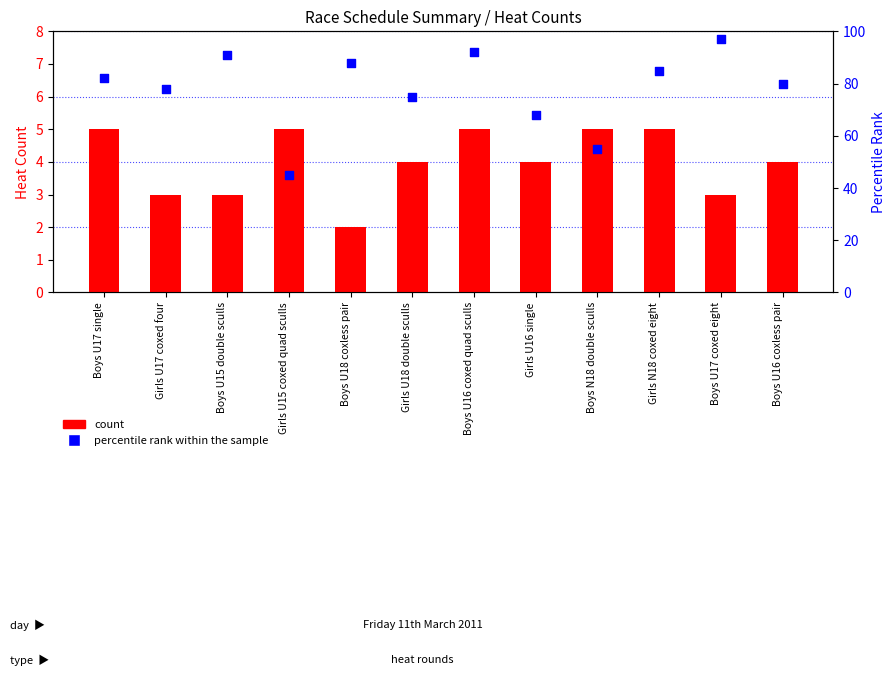

Is the value of count at Boys U15 double sculls greater than the value of percentile rank within the sample at Boys N18 double sculls?

No